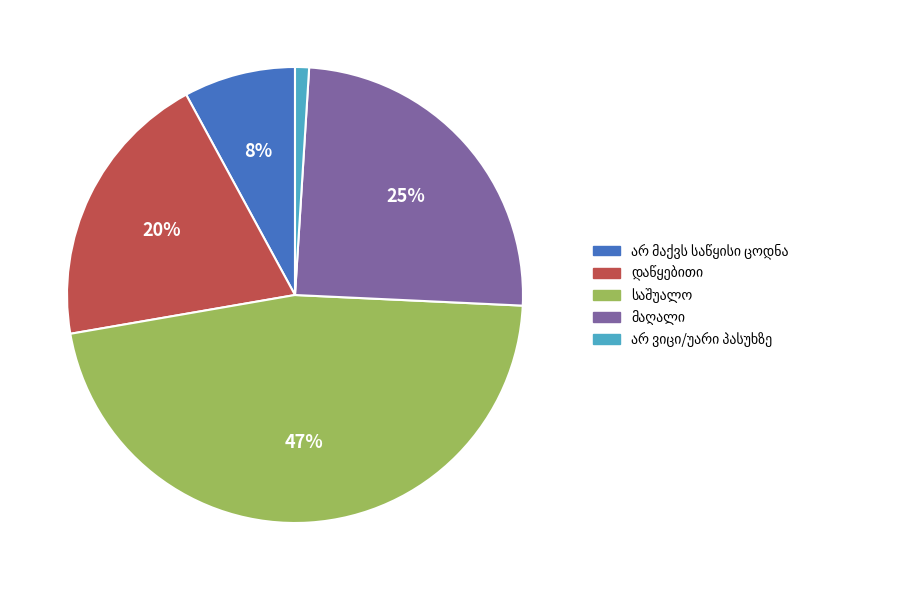

To the nearest percent, what is the average slice percentage?

20%